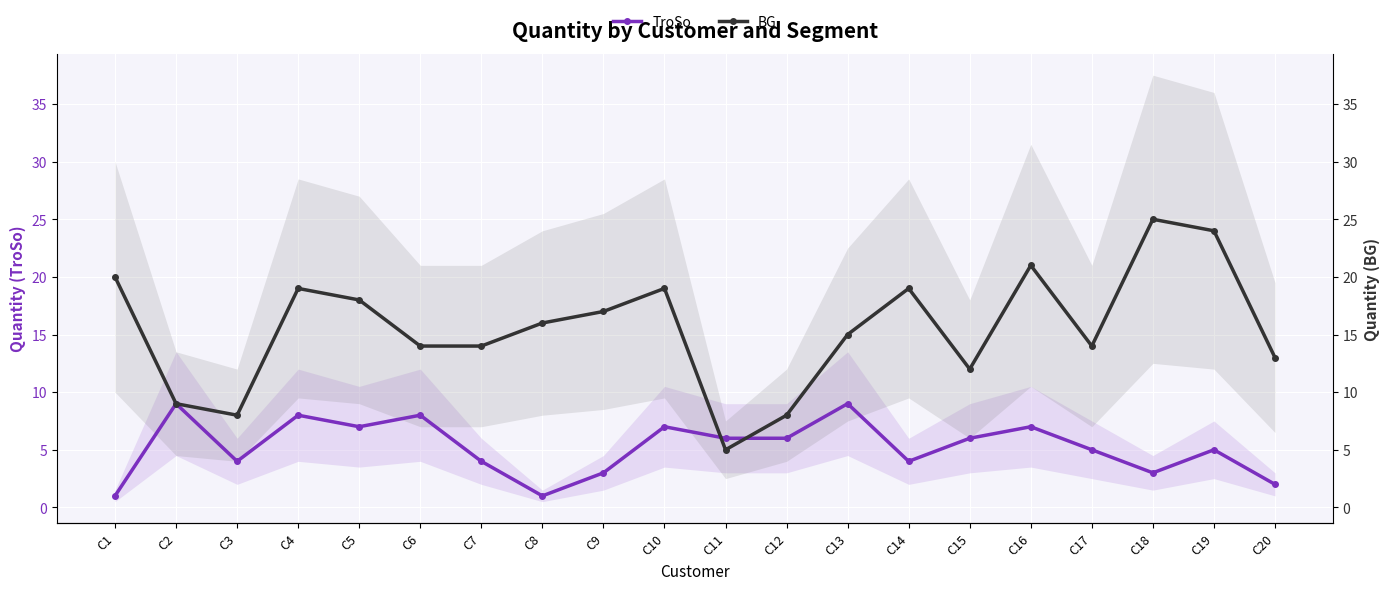

Reading left to right, what are all the values shown in this chart?

TroSo: C1=1	C2=9	C3=4	C4=8	C5=7	C6=8	C7=4	C8=1	C9=3	C10=7	C11=6	C12=6	C13=9	C14=4	C15=6	C16=7	C17=5	C18=3	C19=5	C20=2
BG: C1=20	C2=9	C3=8	C4=19	C5=18	C6=14	C7=14	C8=16	C9=17	C10=19	C11=5	C12=8	C13=15	C14=19	C15=12	C16=21	C17=14	C18=25	C19=24	C20=13